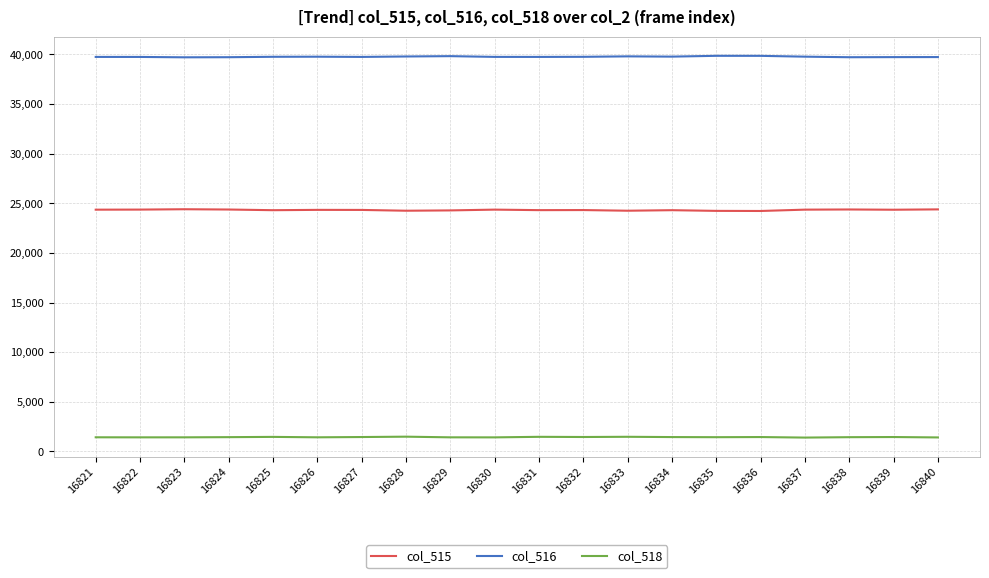

What is the lowest value of the col_518 series?

1400